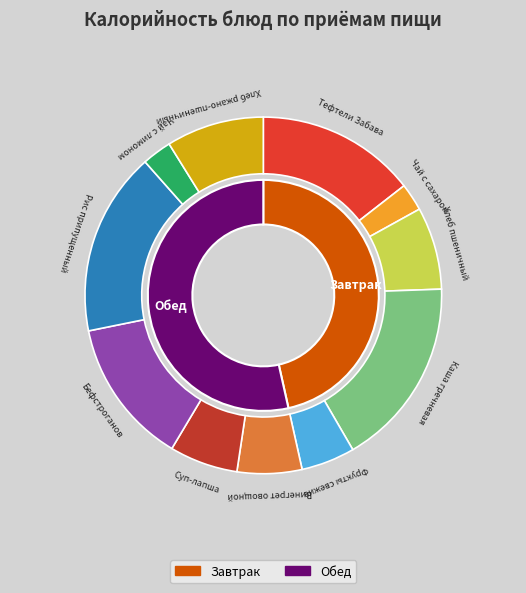

The Суп-лапша slice represents 6% of the pie. True or false?

True